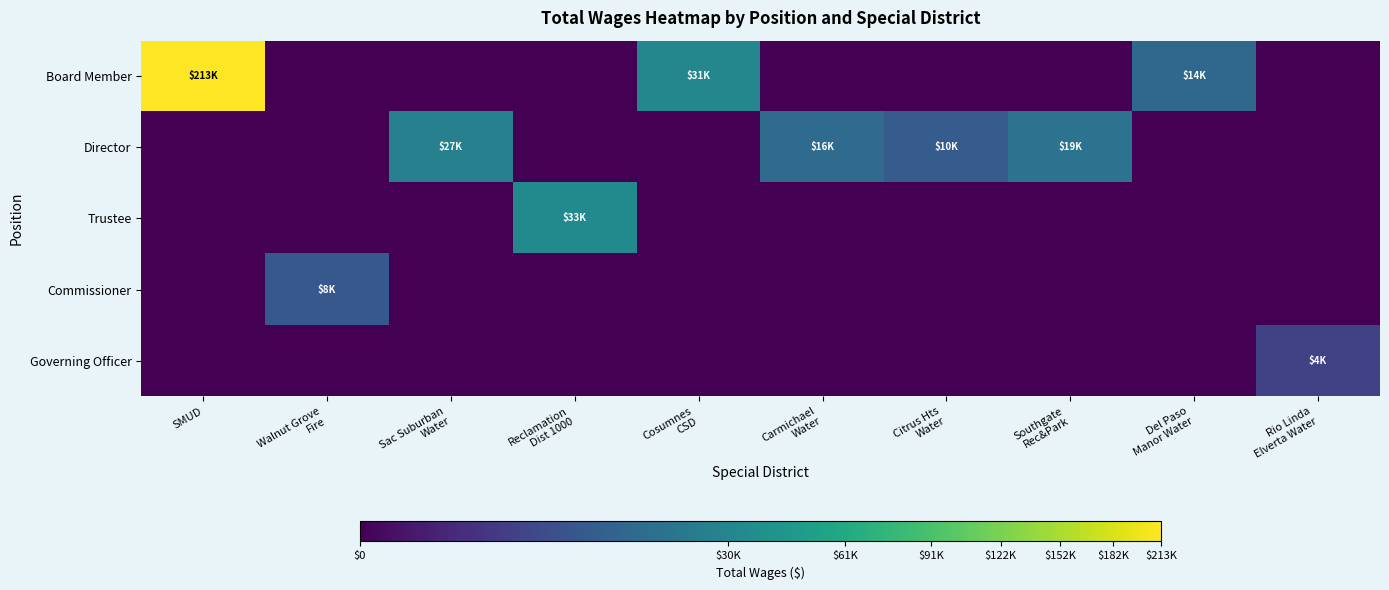

Reading left to right, list all the values displayed in this chart.

Board Member: SMUD=212763	Walnut Grove
Fire=0	Sac Suburban
Water=0	Reclamation
Dist 1000=0	Cosumnes
CSD=31000	Carmichael
Water=0	Citrus Hts
Water=0	Southgate
Rec&Park=0	Del Paso
Manor Water=14300	Rio Linda
Elverta Water=0
Director: SMUD=0	Walnut Grove
Fire=0	Sac Suburban
Water=26900	Reclamation
Dist 1000=0	Cosumnes
CSD=0	Carmichael
Water=15504	Citrus Hts
Water=9820	Southgate
Rec&Park=18900	Del Paso
Manor Water=0	Rio Linda
Elverta Water=0
Trustee: SMUD=0	Walnut Grove
Fire=0	Sac Suburban
Water=0	Reclamation
Dist 1000=32850	Cosumnes
CSD=0	Carmichael
Water=0	Citrus Hts
Water=0	Southgate
Rec&Park=0	Del Paso
Manor Water=0	Rio Linda
Elverta Water=0
Commissioner: SMUD=0	Walnut Grove
Fire=8388	Sac Suburban
Water=0	Reclamation
Dist 1000=0	Cosumnes
CSD=0	Carmichael
Water=0	Citrus Hts
Water=0	Southgate
Rec&Park=0	Del Paso
Manor Water=0	Rio Linda
Elverta Water=0
Governing Officer: SMUD=0	Walnut Grove
Fire=0	Sac Suburban
Water=0	Reclamation
Dist 1000=0	Cosumnes
CSD=0	Carmichael
Water=0	Citrus Hts
Water=0	Southgate
Rec&Park=0	Del Paso
Manor Water=0	Rio Linda
Elverta Water=3600